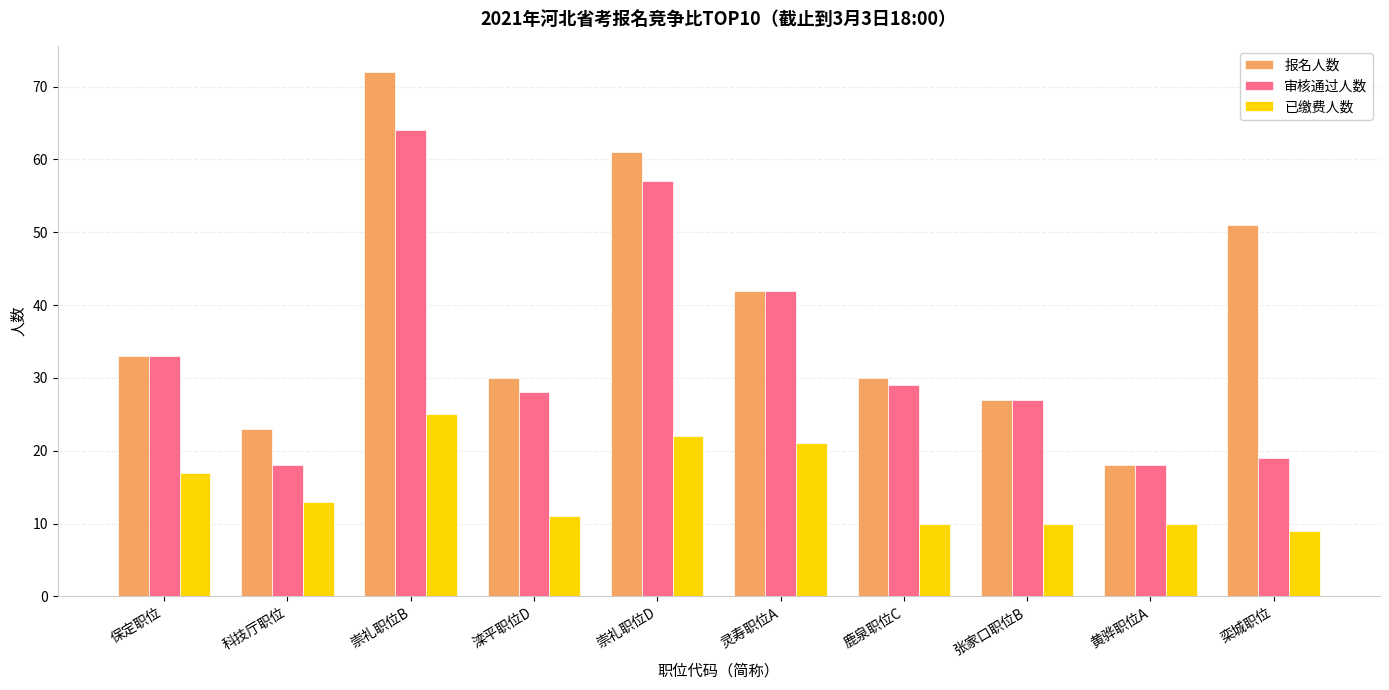

Which series changed the most between 崇礼职位D and 鹿泉职位C?

报名人数